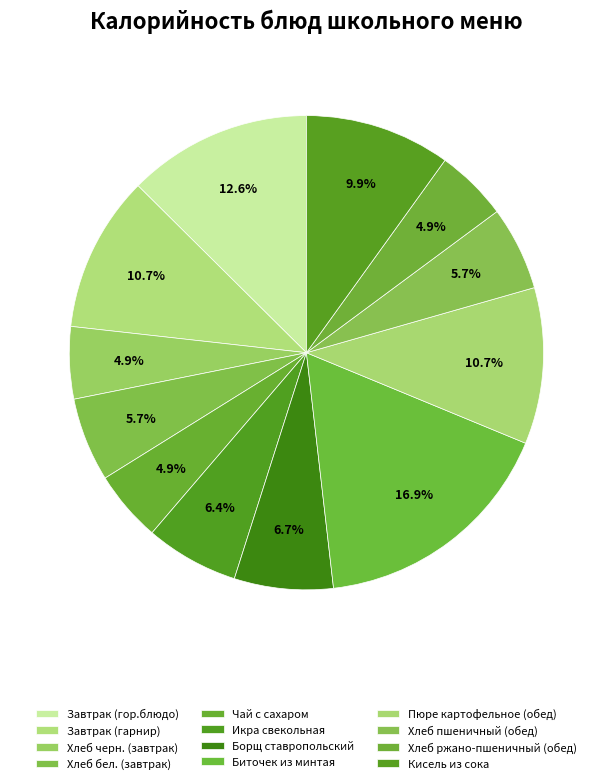

What is the ratio of the value at Икра свекольная to the value at Чай с сахаром?

1.3